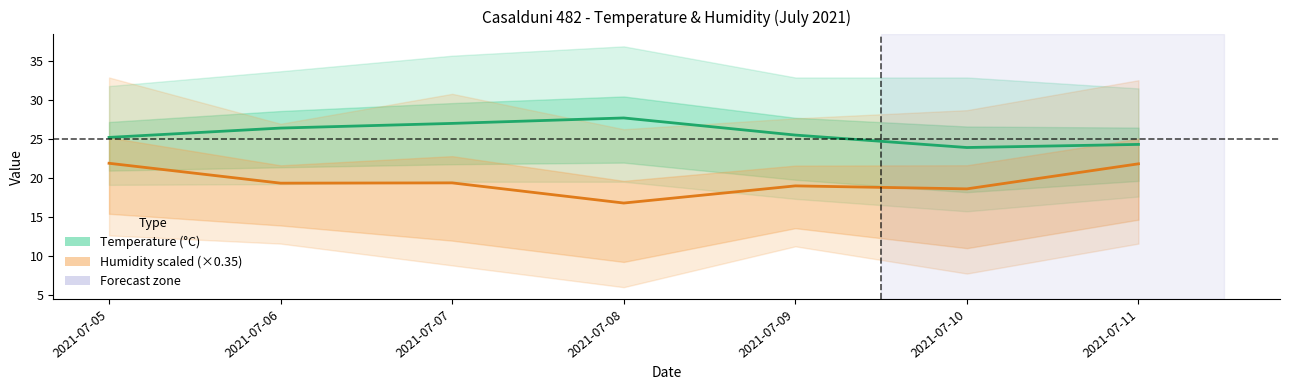

What is the difference between the maximum and minimum values in the Umid MED series?

5.1